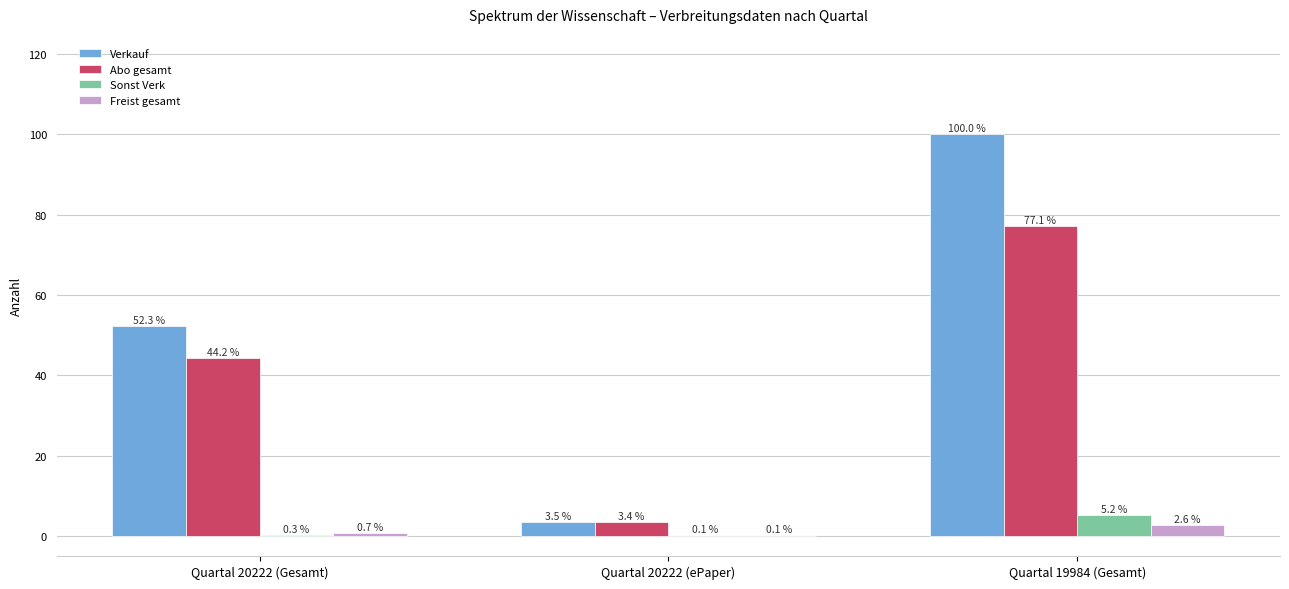

At which category is the sum across all series the highest?

Quartal 19984 (Gesamt)